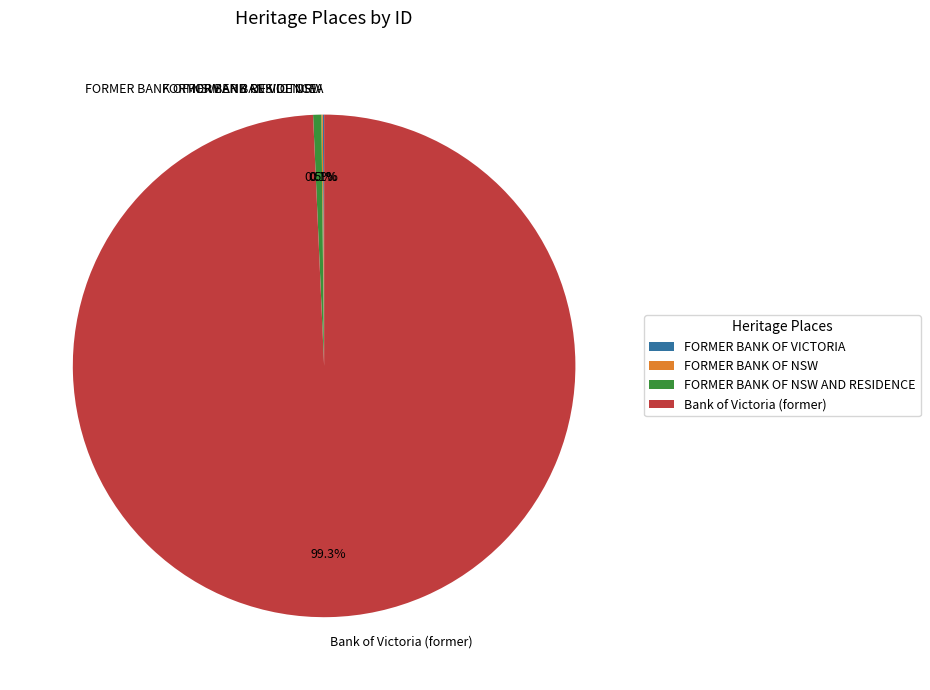

To the nearest percent, what is the difference between the largest and smallest slice percentages?

99%